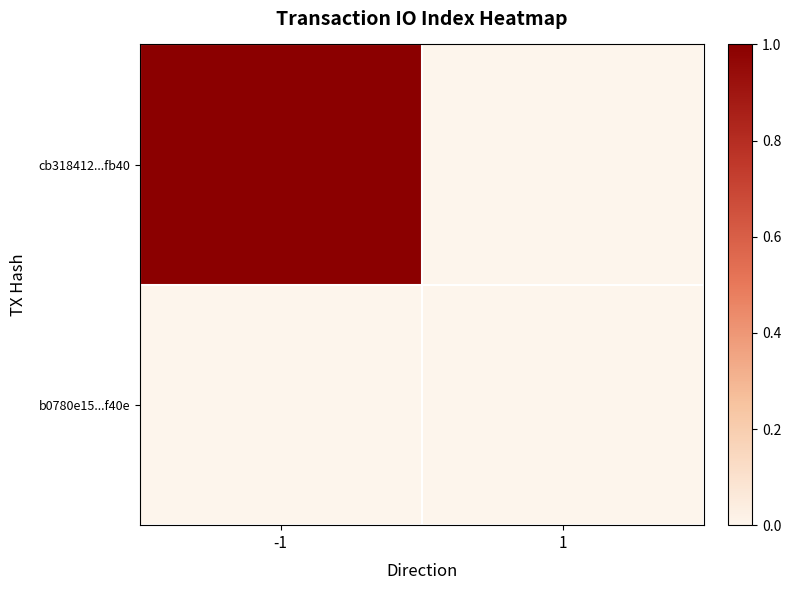

Which series has the widest spread of values?

cb318412...fb40